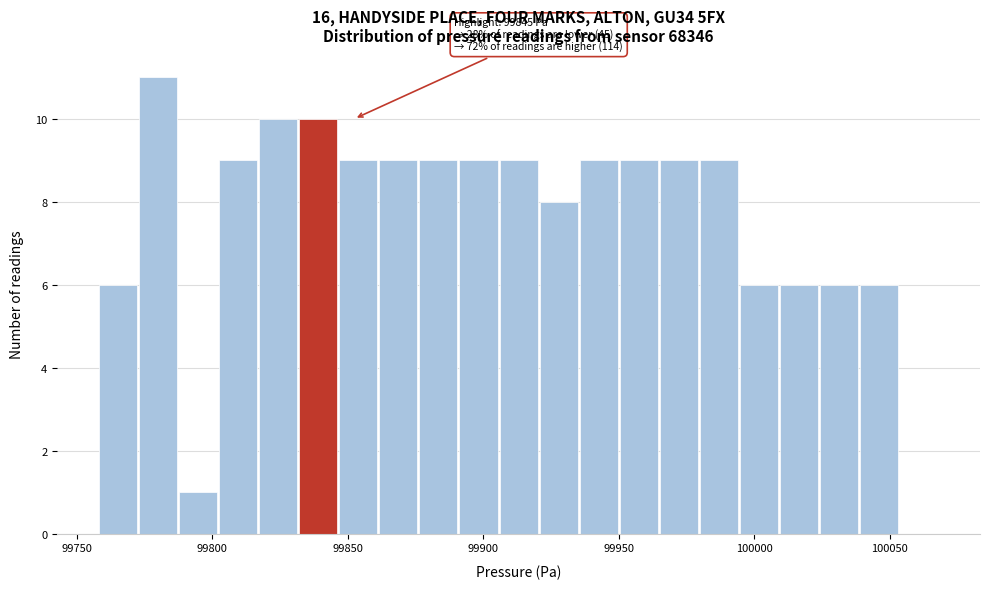

Read against the x-axis, roughly where is the centre of the tallest bar?

99780